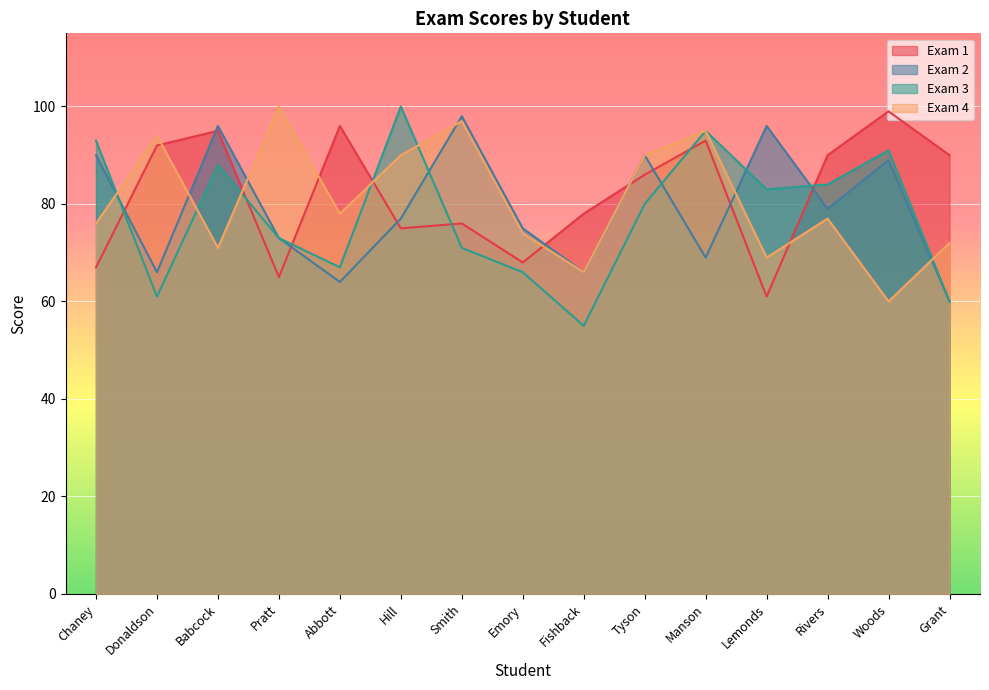

Reading left to right, extract all data points from this chart.

Exam 1: 67	92	95	65	96	75	76	68	78	86	93	61	90	99	90
Exam 2: 90	66	96	73	64	77	98	75	66	90	69	96	79	89	60
Exam 3: 93	61	88	73	67	100	71	66	55	80	95	83	84	91	60
Exam 4: 76	94	71	100	78	90	97	74	66	90	95	69	77	60	72